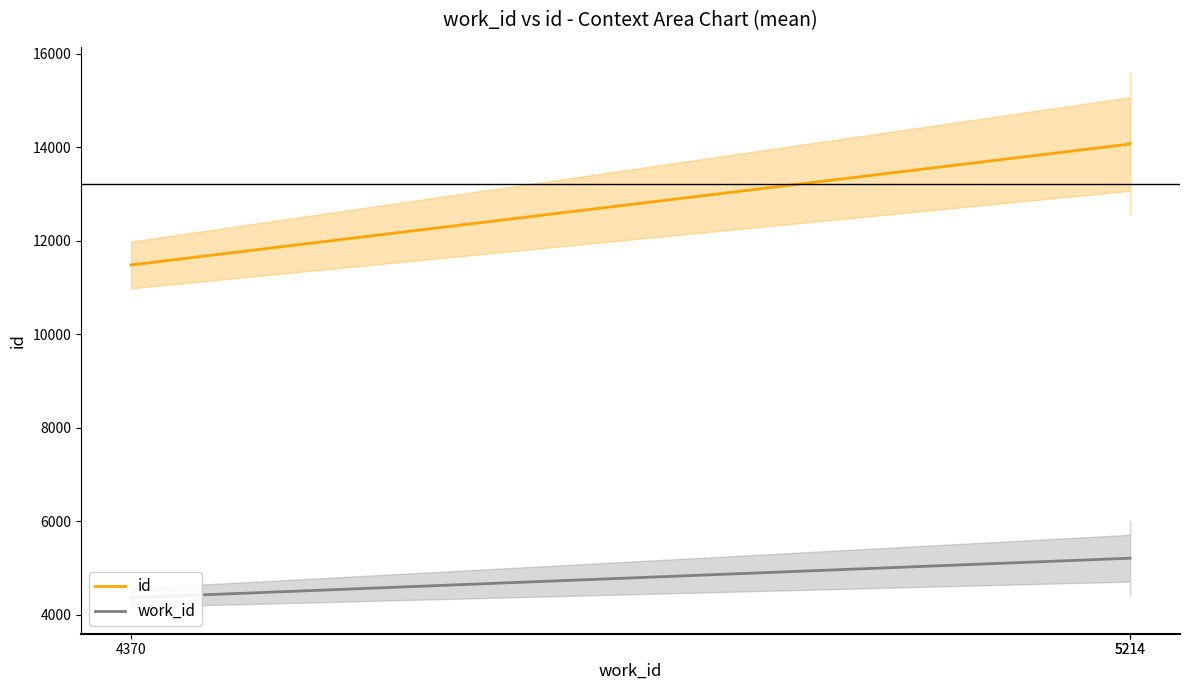

What is the difference between the maximum and minimum values in the work_id series?

844